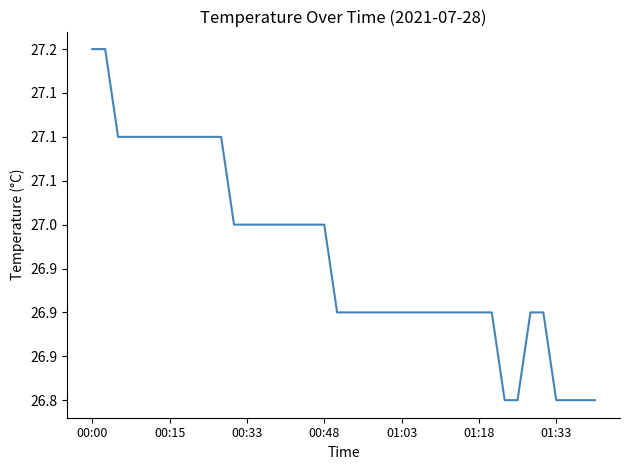

Does the chart display data point markers on the line(s)?

No